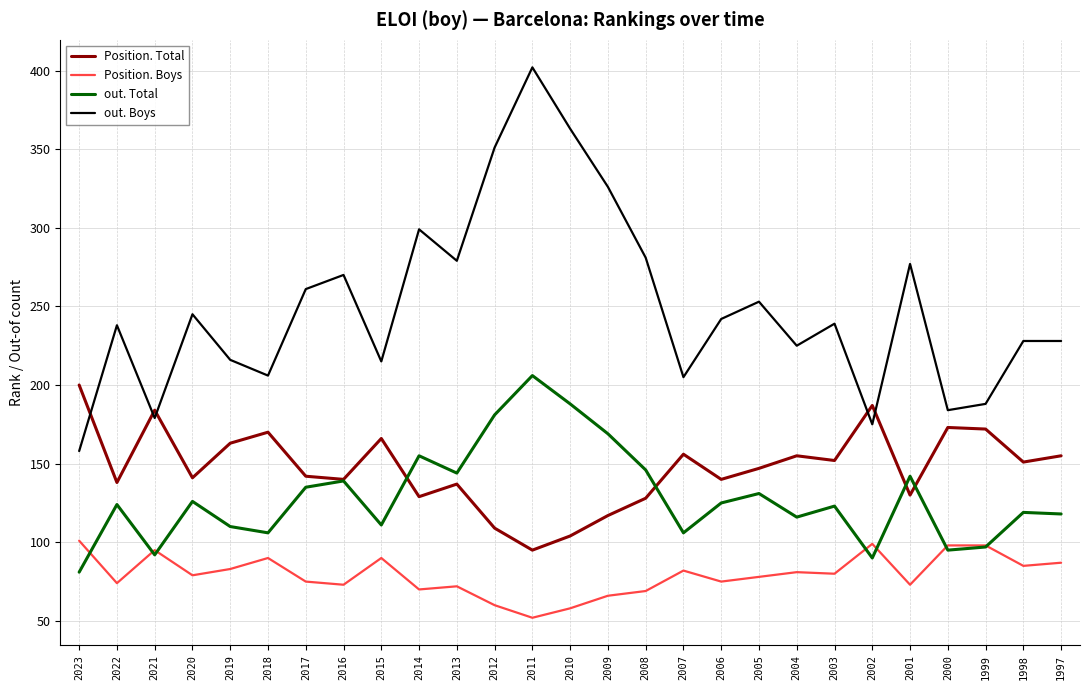

What is the smallest value displayed?

52